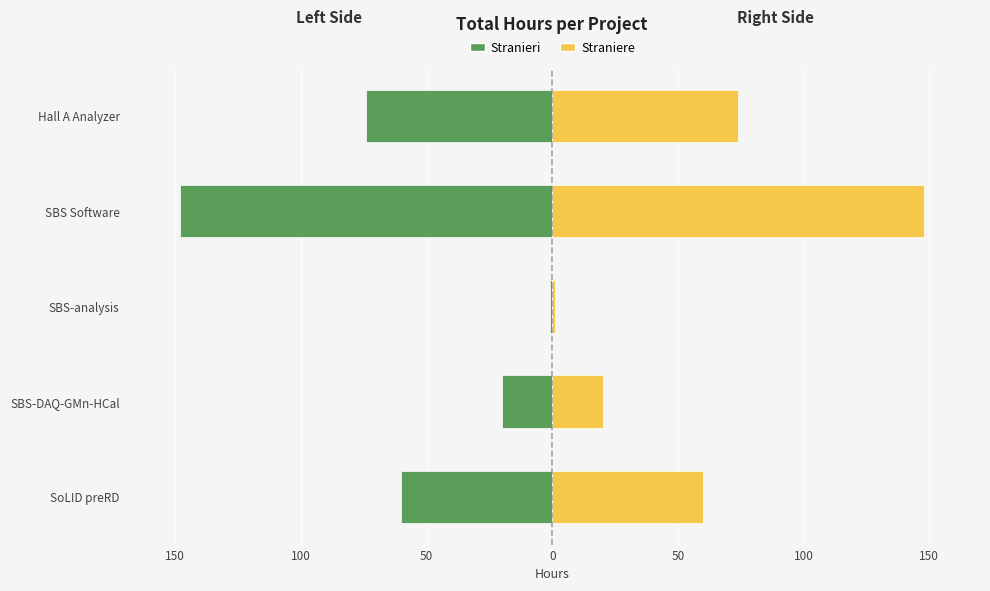

What is the difference between the maximum and minimum values in the Project Hours (Left) series?

147